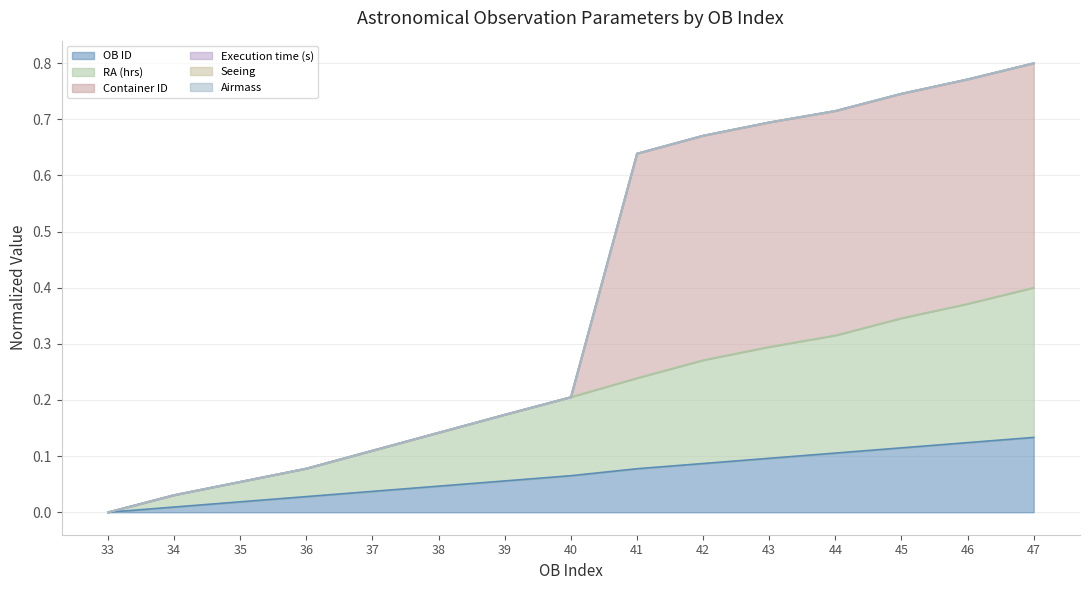

The value of Container ID at 41 is 0.6. True or false?

True